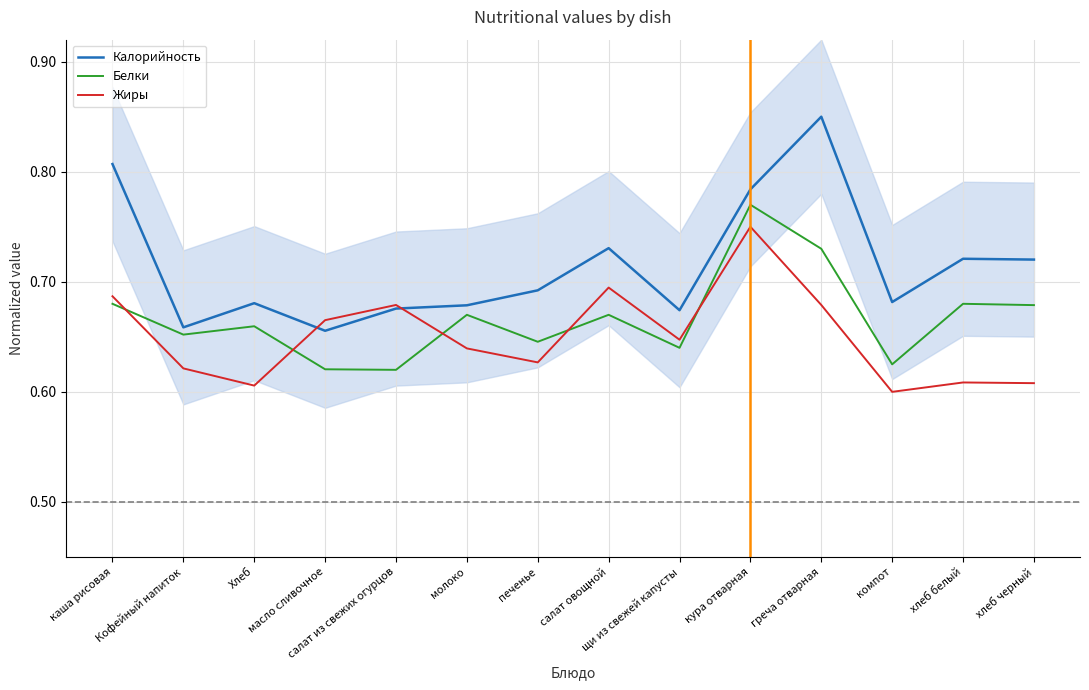

What value does the Калорийность series have at компот?

0.7